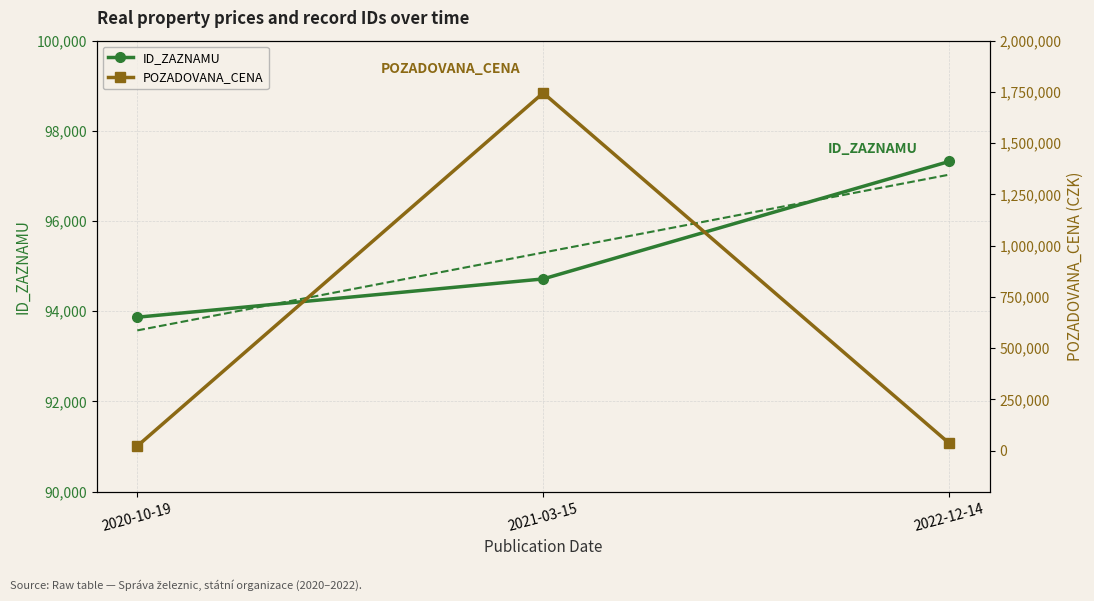

Where is POZADOVANA_CENA nearest to the value 883250?

2022-12-14